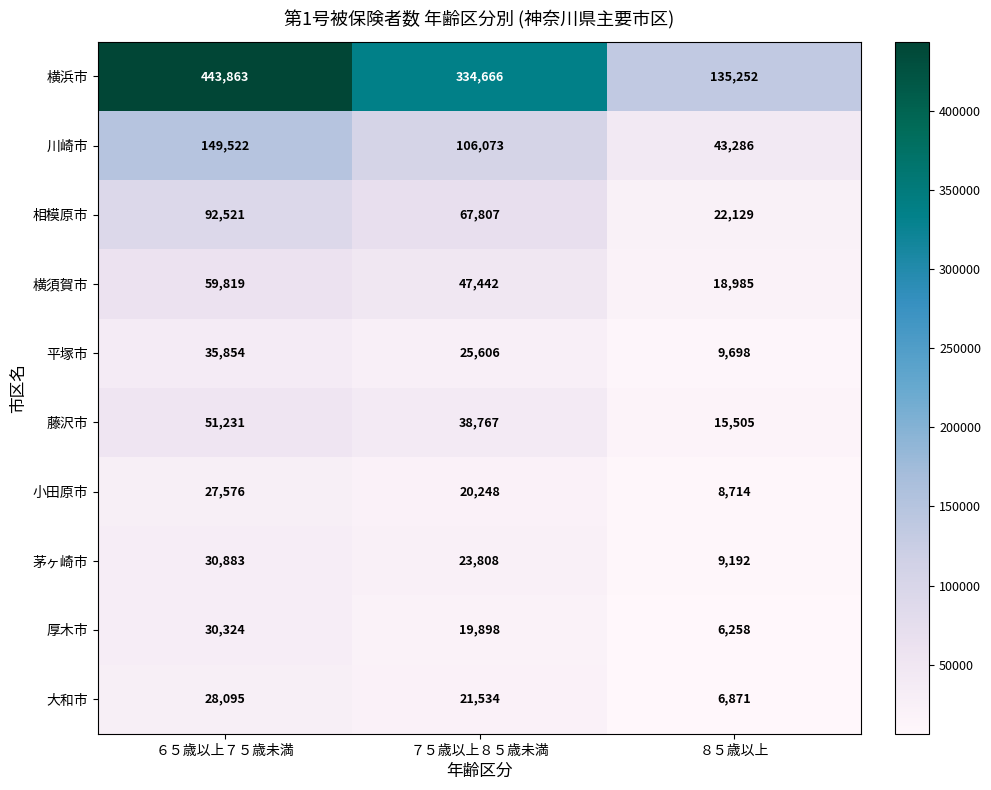

Count the 川崎市 values in the range 43286 to 149522.

3